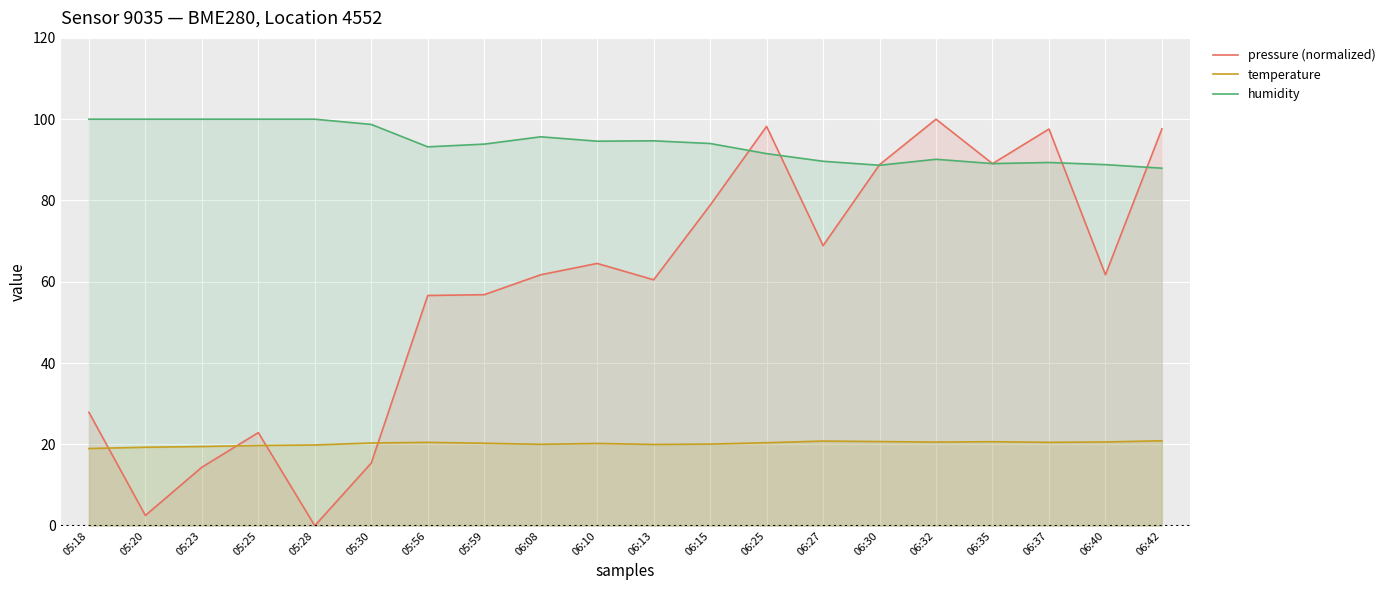

Which series has the largest total across all categories?

humidity